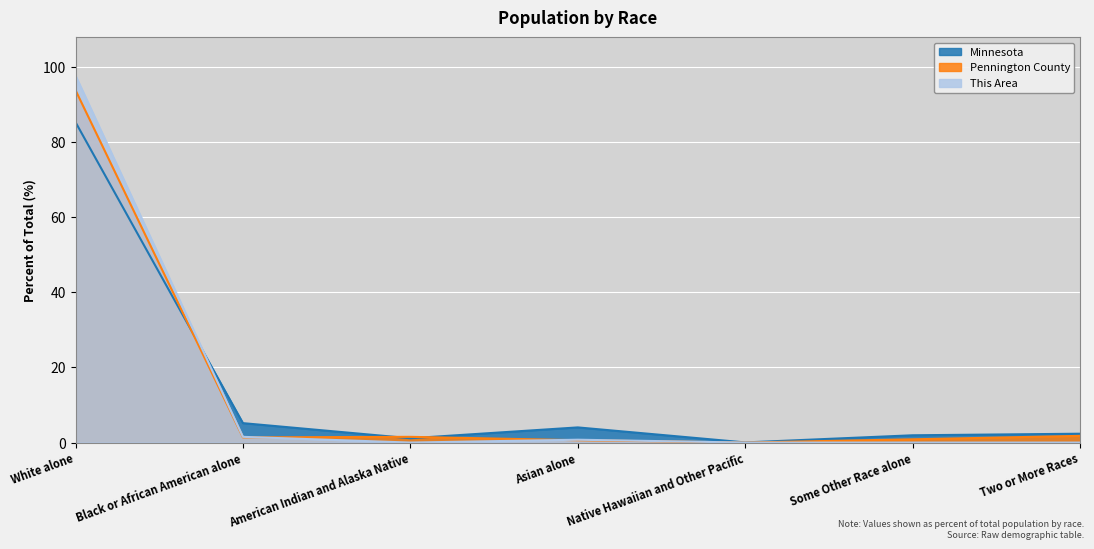

Between which two adjacent categories do This Area and Pennington County first intersect?

Black or African American alone and American Indian and Alaska Native